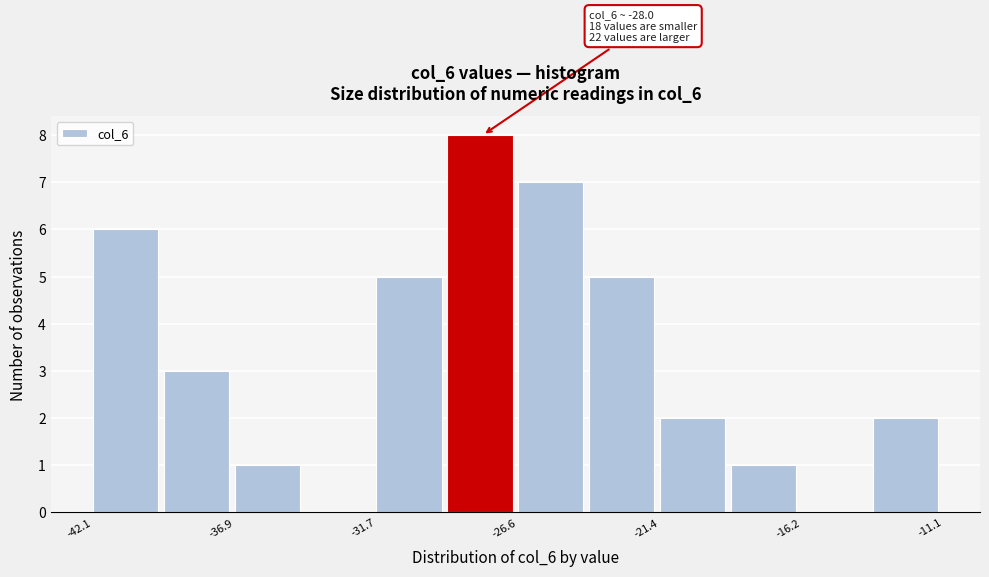

Around what value on the x-axis is the tallest bar? Give the approximate position of its centre, as read against the axis.

-28